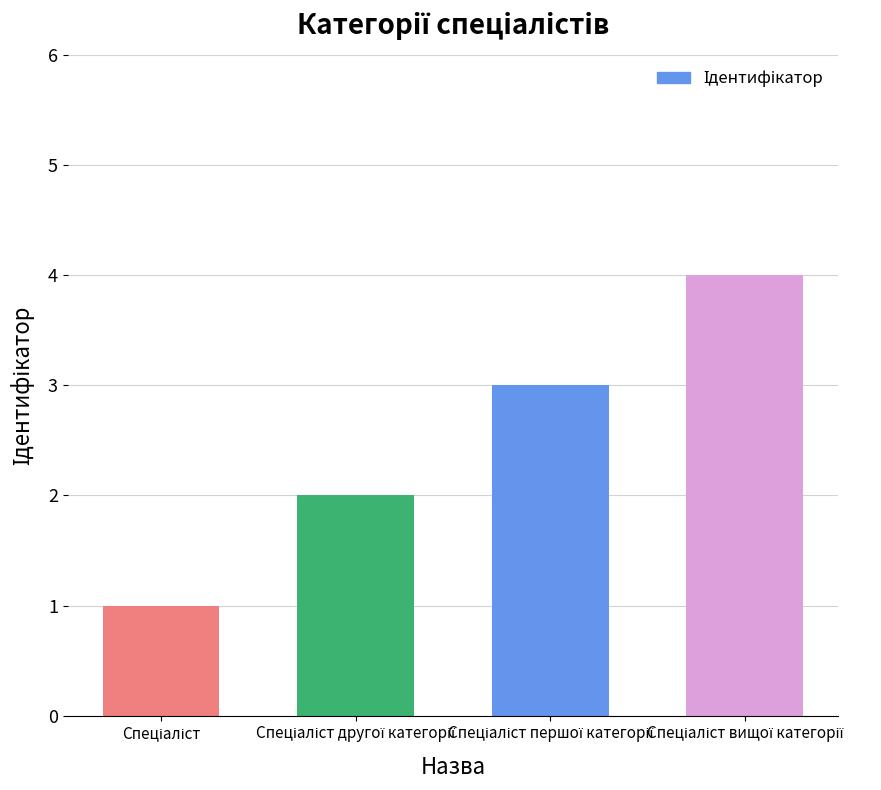

What is the sum of all values?

10